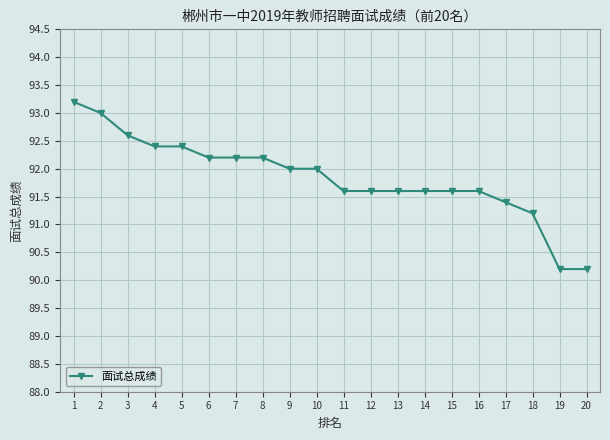

The value at 18 is 91.2. True or false?

True